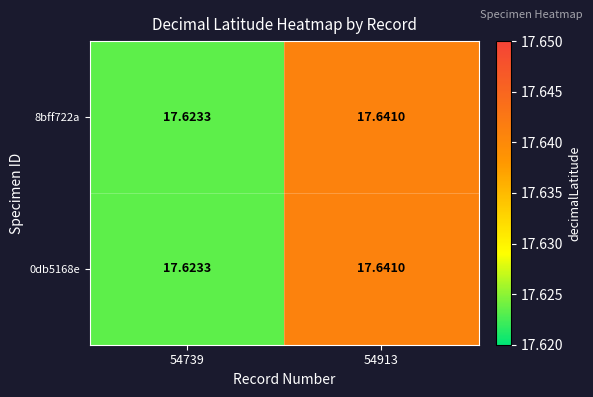

How many data points does each series have?

2